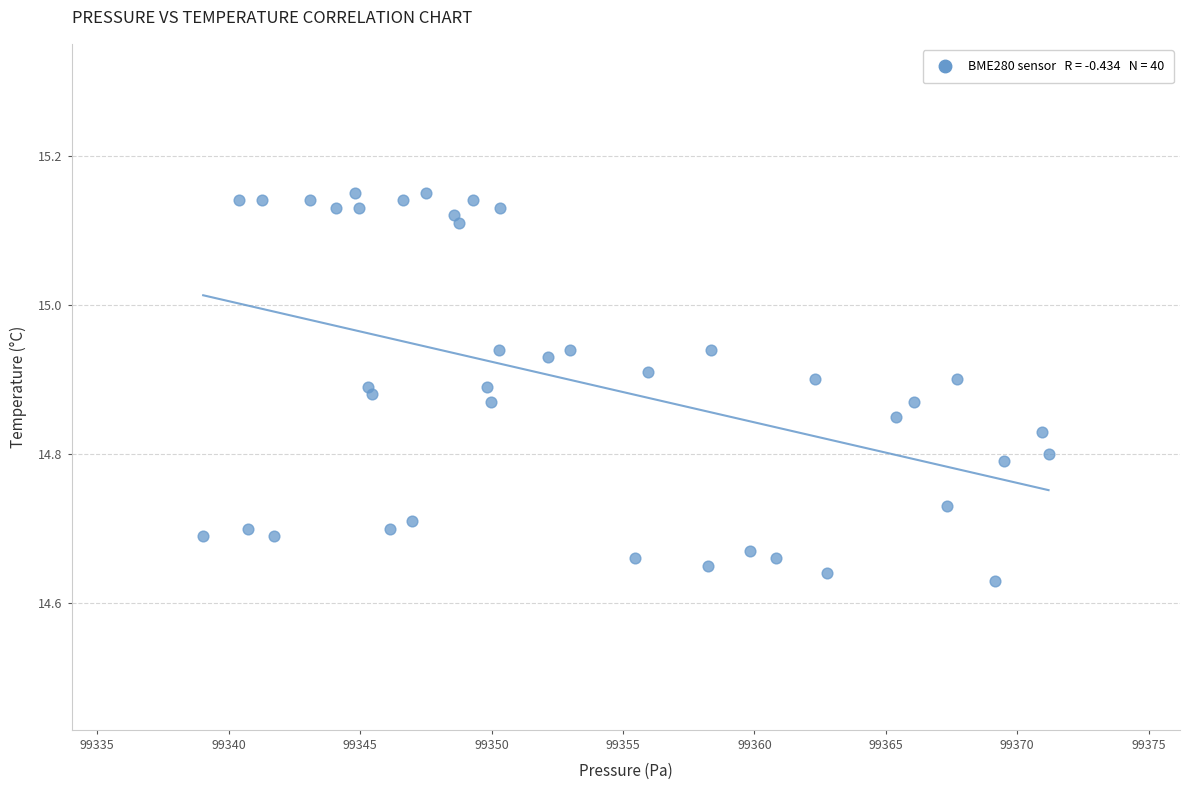

What is the range of X values (max minus min)?

32.2